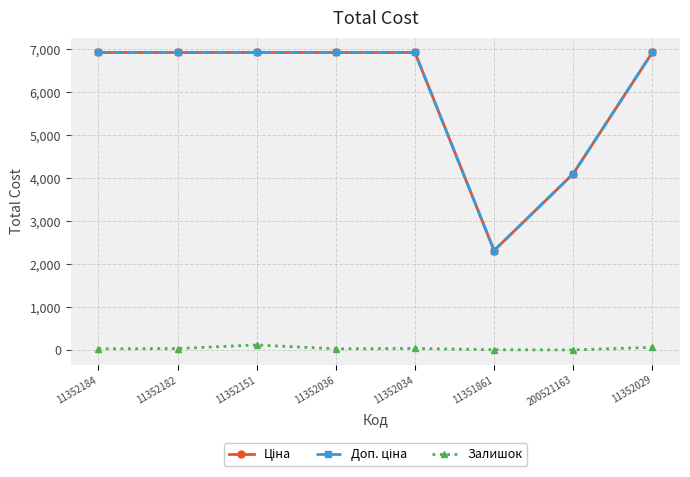

What is the maximum value shown in the chart?

6929.6